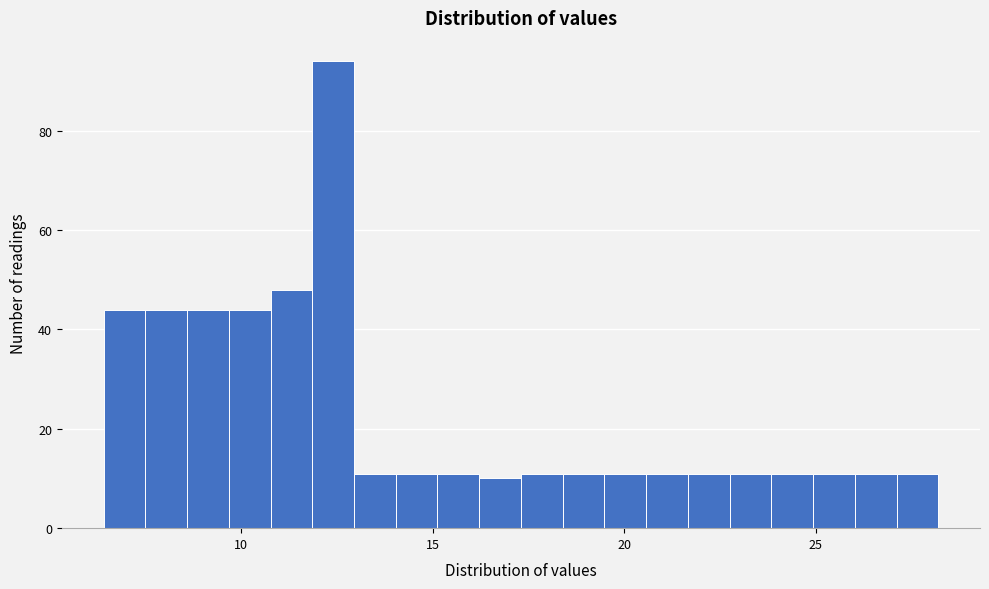

Read against the x-axis, roughly where is the centre of the tallest bar?

12.5